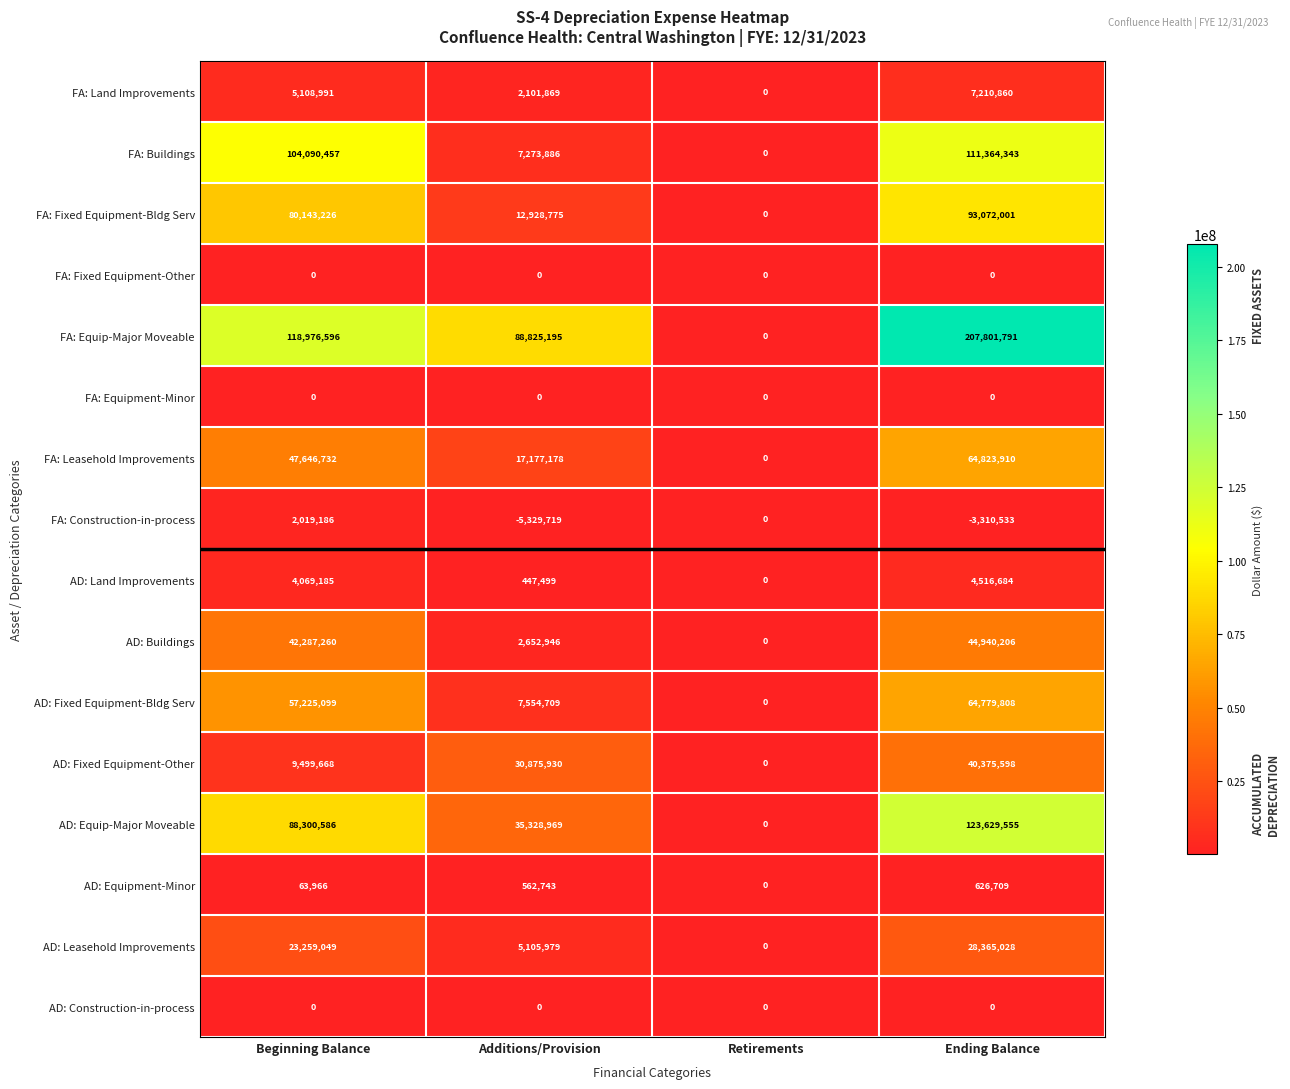

At which category is the sum across all series the highest?

Ending Balance